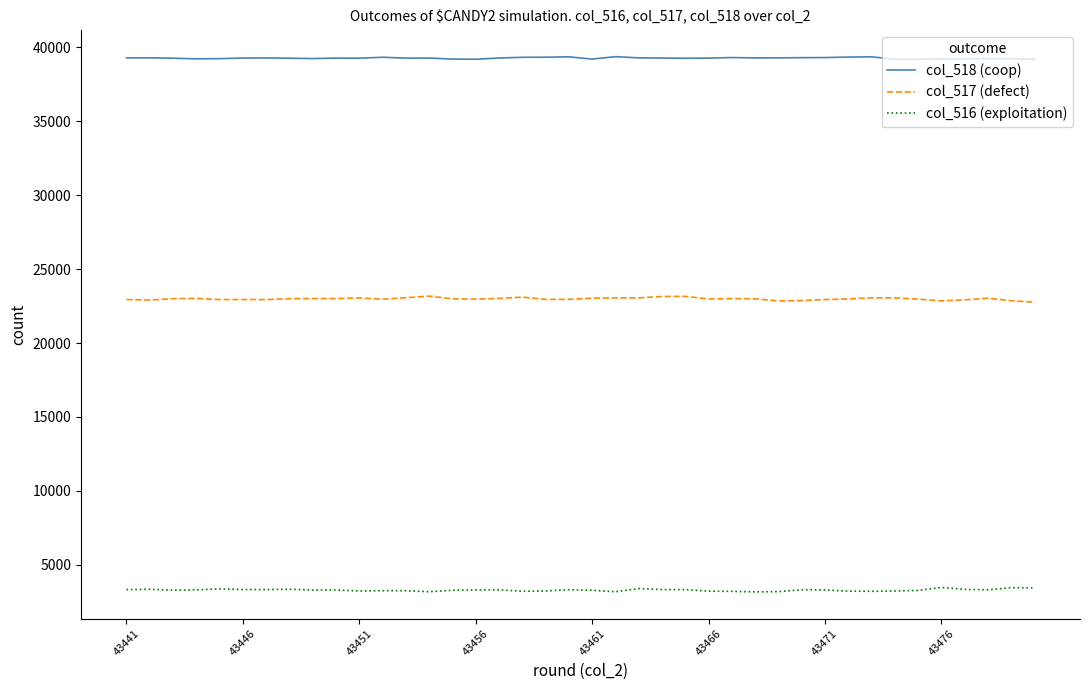

Which series has the largest total across all categories?

col_518 (coop)